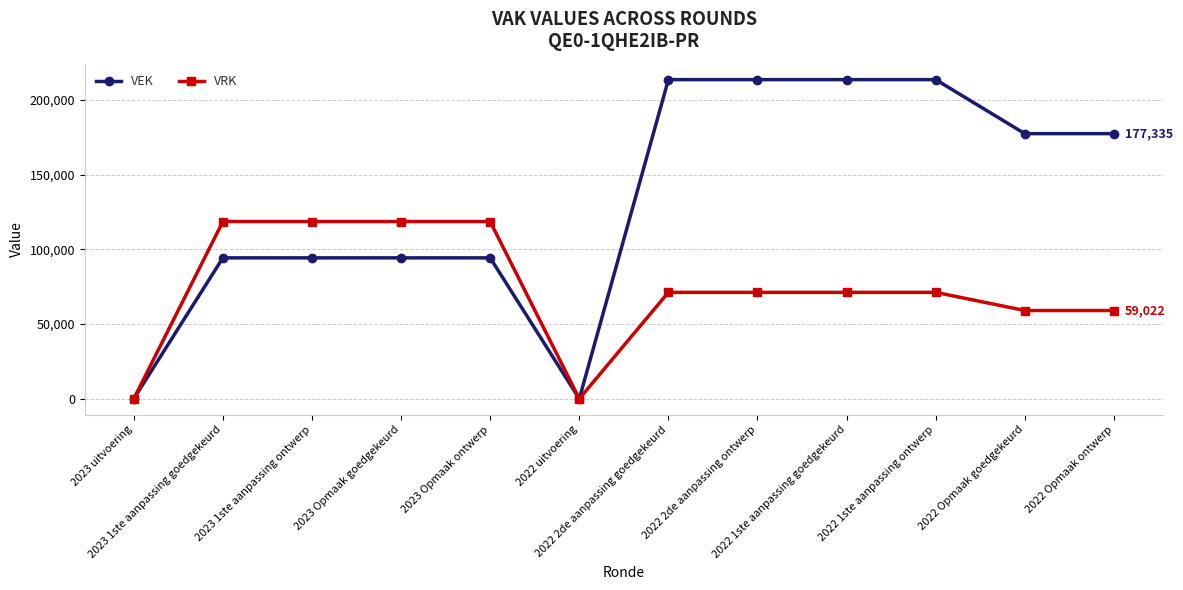

Which series has the largest total across all categories?

VEK